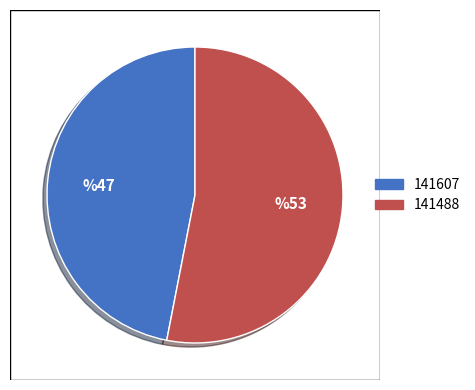

Which slice is the smallest?

141607